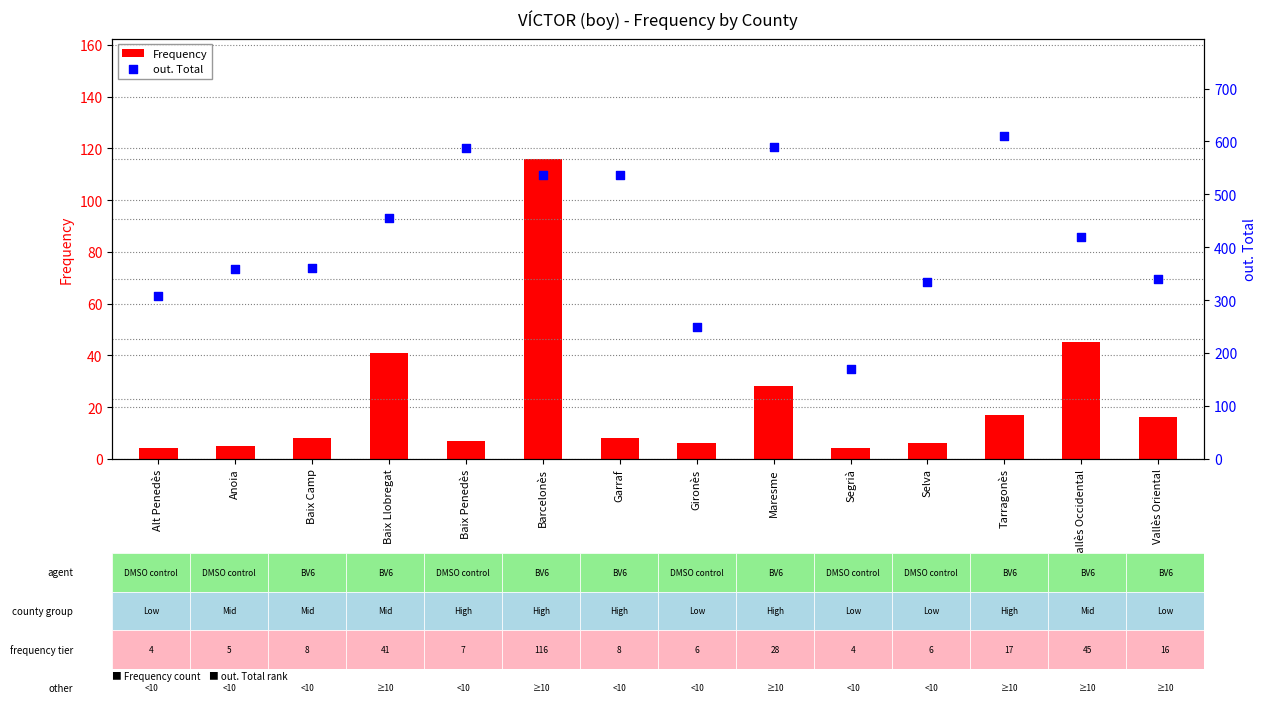

Which series has the largest total across all categories?

out. Total